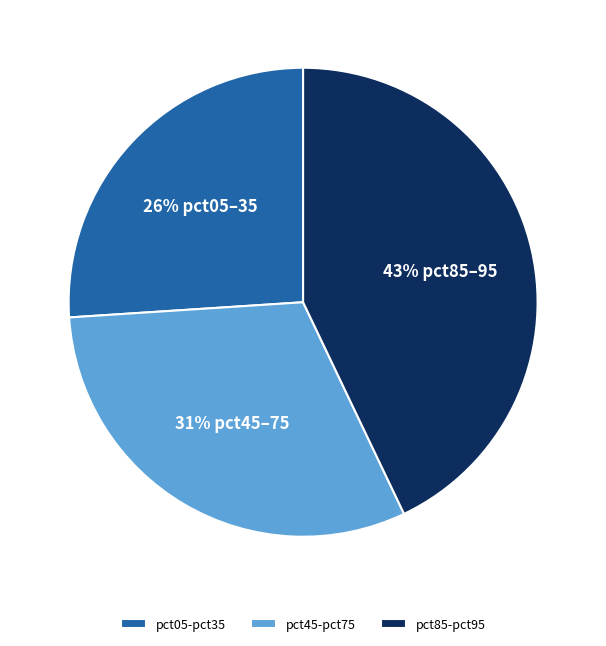

Which slice is the smallest?

pct05-pct35